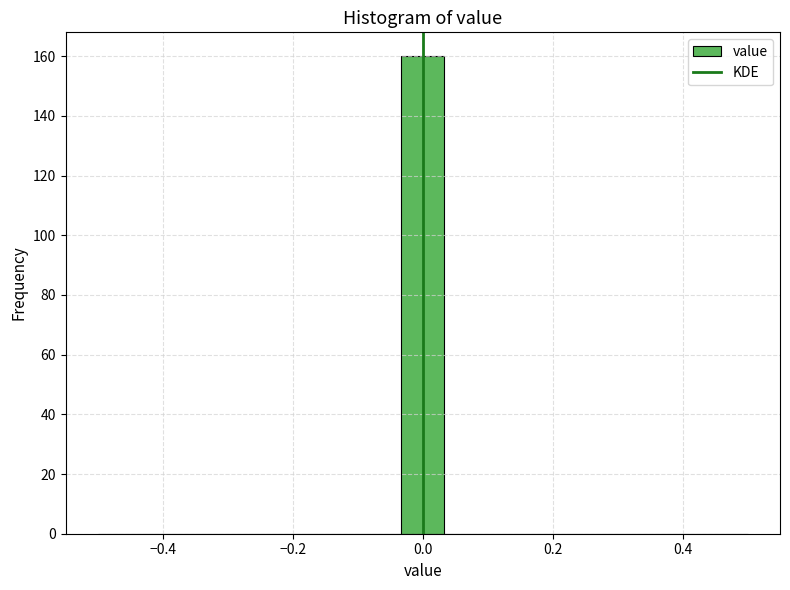

Around what value on the x-axis is the tallest bar? Give the approximate position of its centre, as read against the axis.

0.00